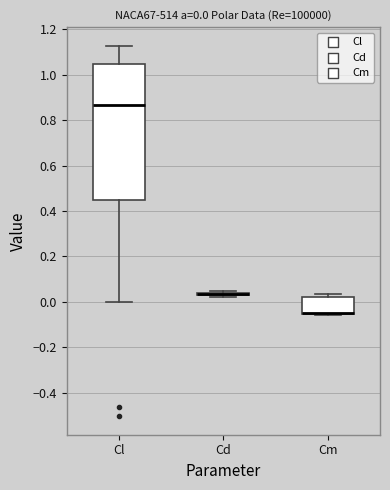

Which box is the tallest, from its lower edge to its upper edge?

Cl